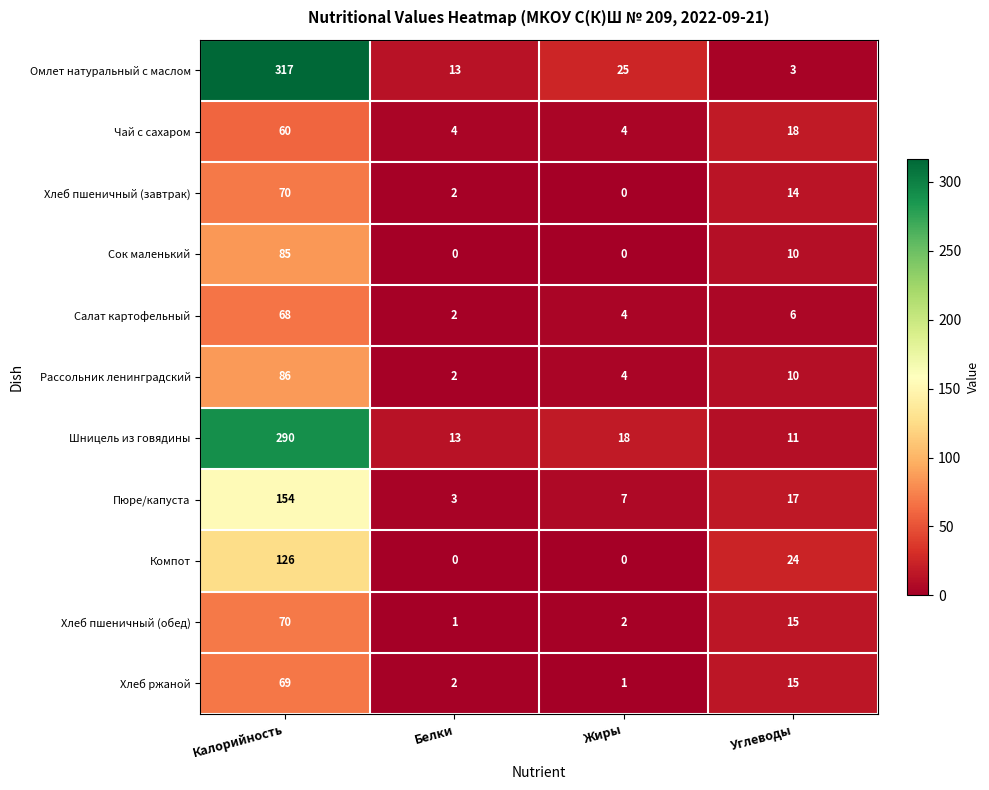

How many Чай с сахаром values are between 4 and 60?

4